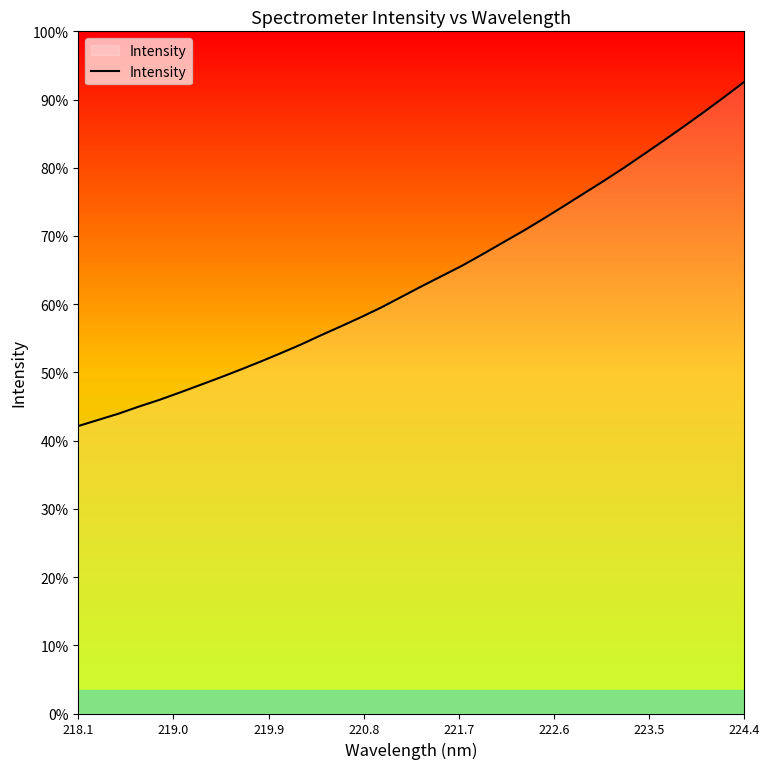

Is this an area chart (filled region under the line)?

Yes